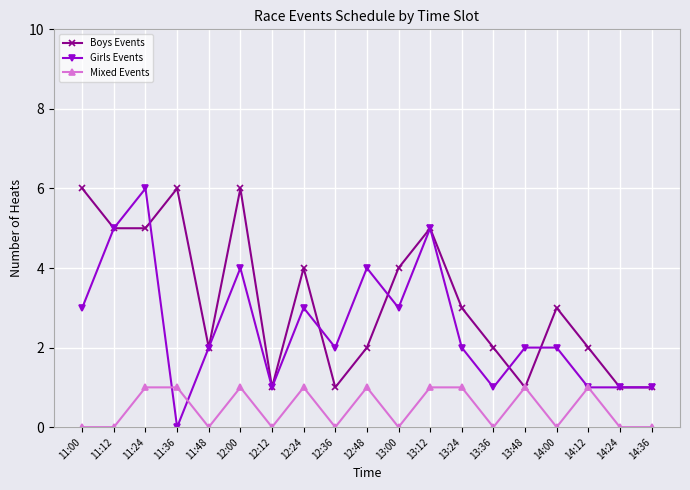

What is the spread (max minus min) of values at 11:00?

6